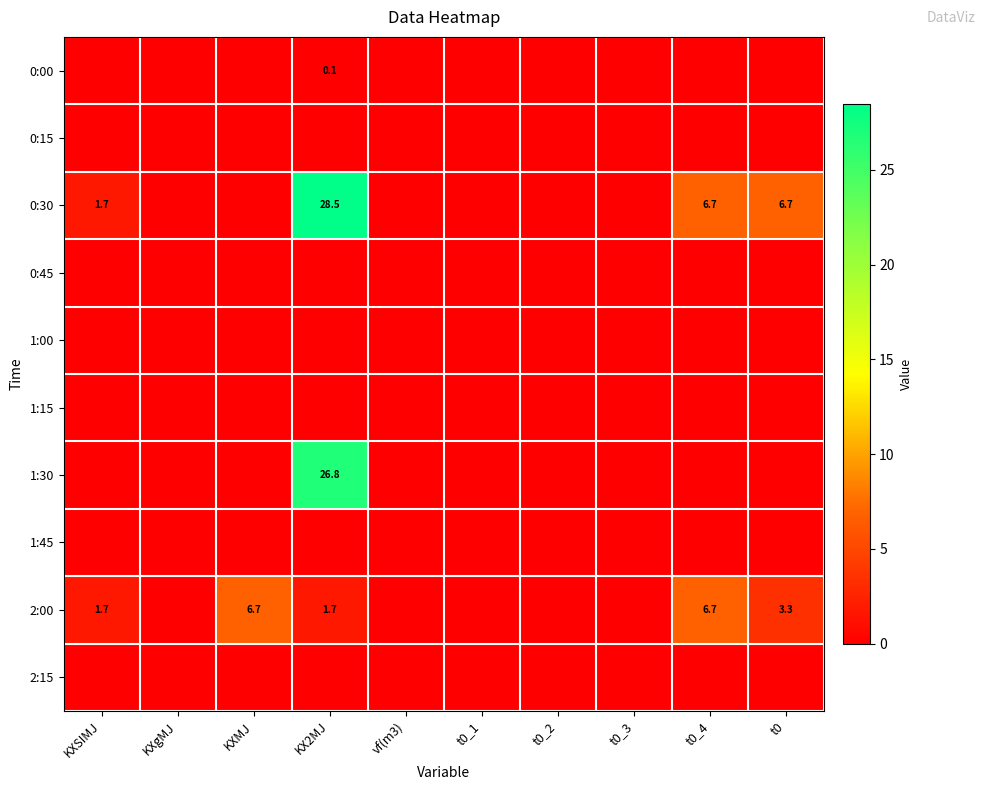

The 0:30 series shows 2.2 at t0_4. True or false?

False